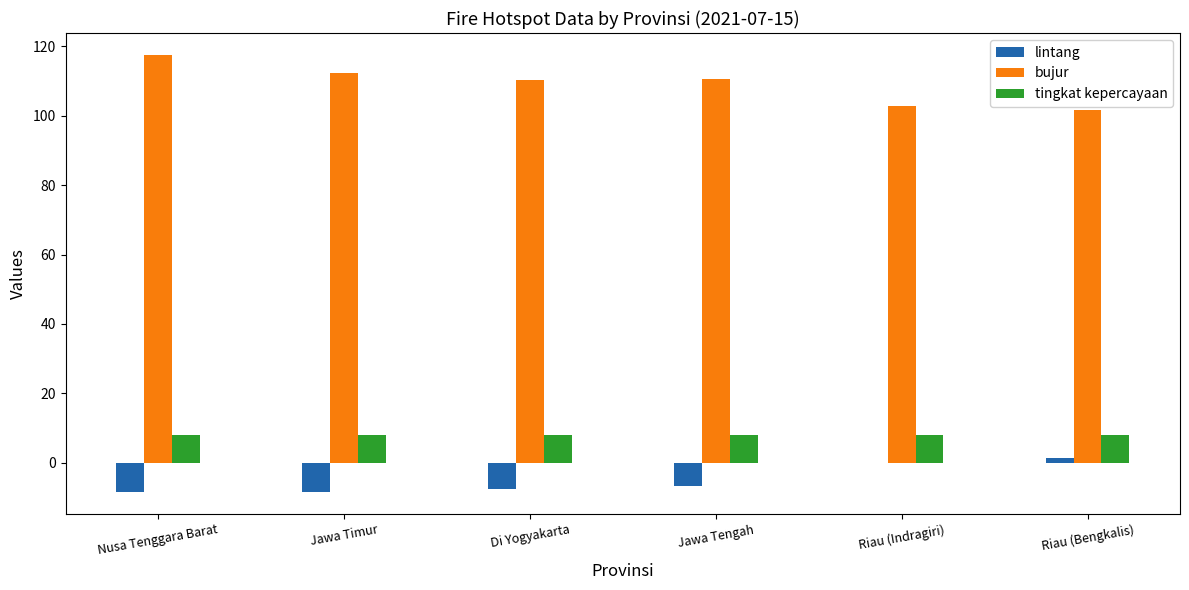

The bujur series shows 150.0 at Riau (Bengkalis). True or false?

False